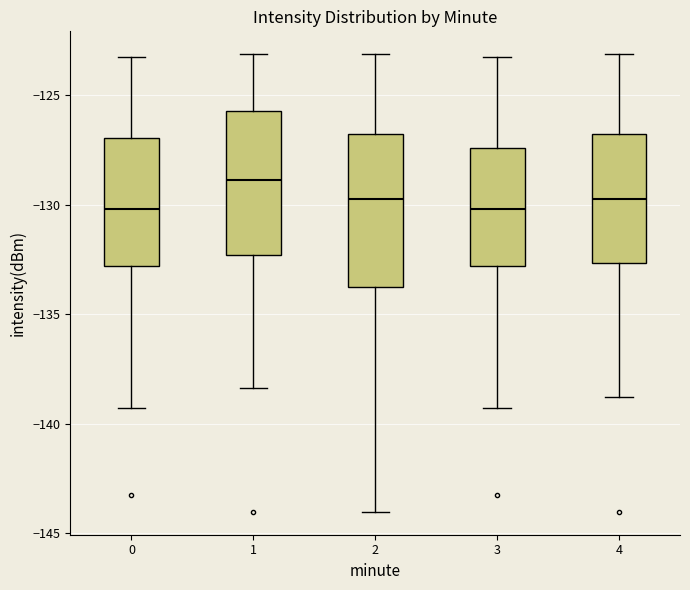

Reading left to right, read every box against the y-axis: the position of its median line, the range the box covers, and the ends of its whiskers. The values are not printed on the chart, so give them approximately, as read against the axis.

0: median -130.0, box -133.0 to -127.0, whiskers -139.5 to -123.5
1: median -129.0, box -132.5 to -125.5, whiskers -138.5 to -123.0
2: median -130.0, box -133.5 to -127.0, whiskers -144.0 to -123.0
3: median -130.0, box -133.0 to -127.5, whiskers -139.5 to -123.5
4: median -130.0, box -132.5 to -127.0, whiskers -139.0 to -123.0